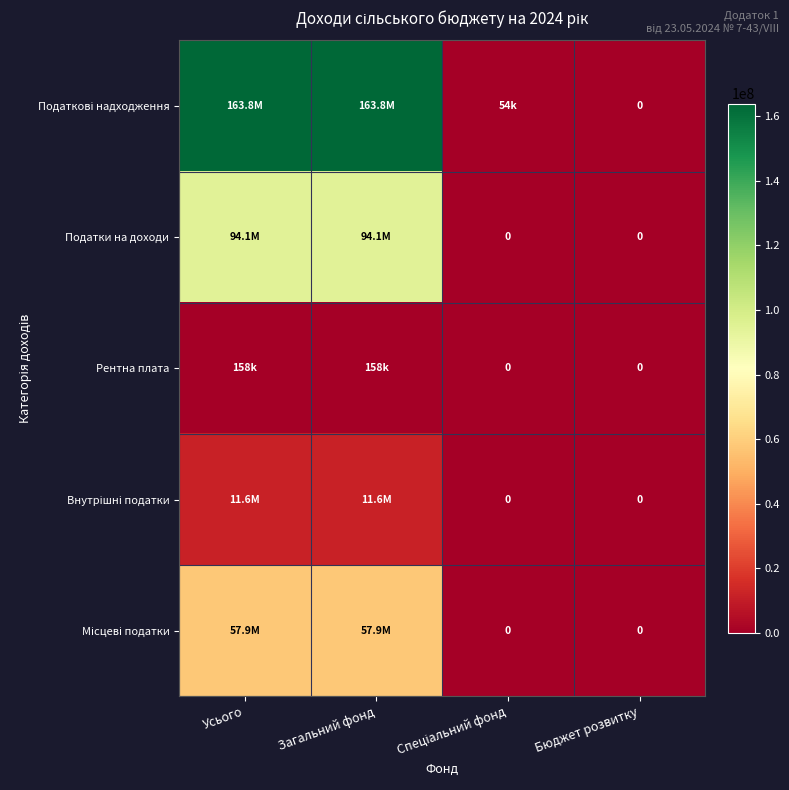

At how many categories does at least one series exceed 156585806?

2